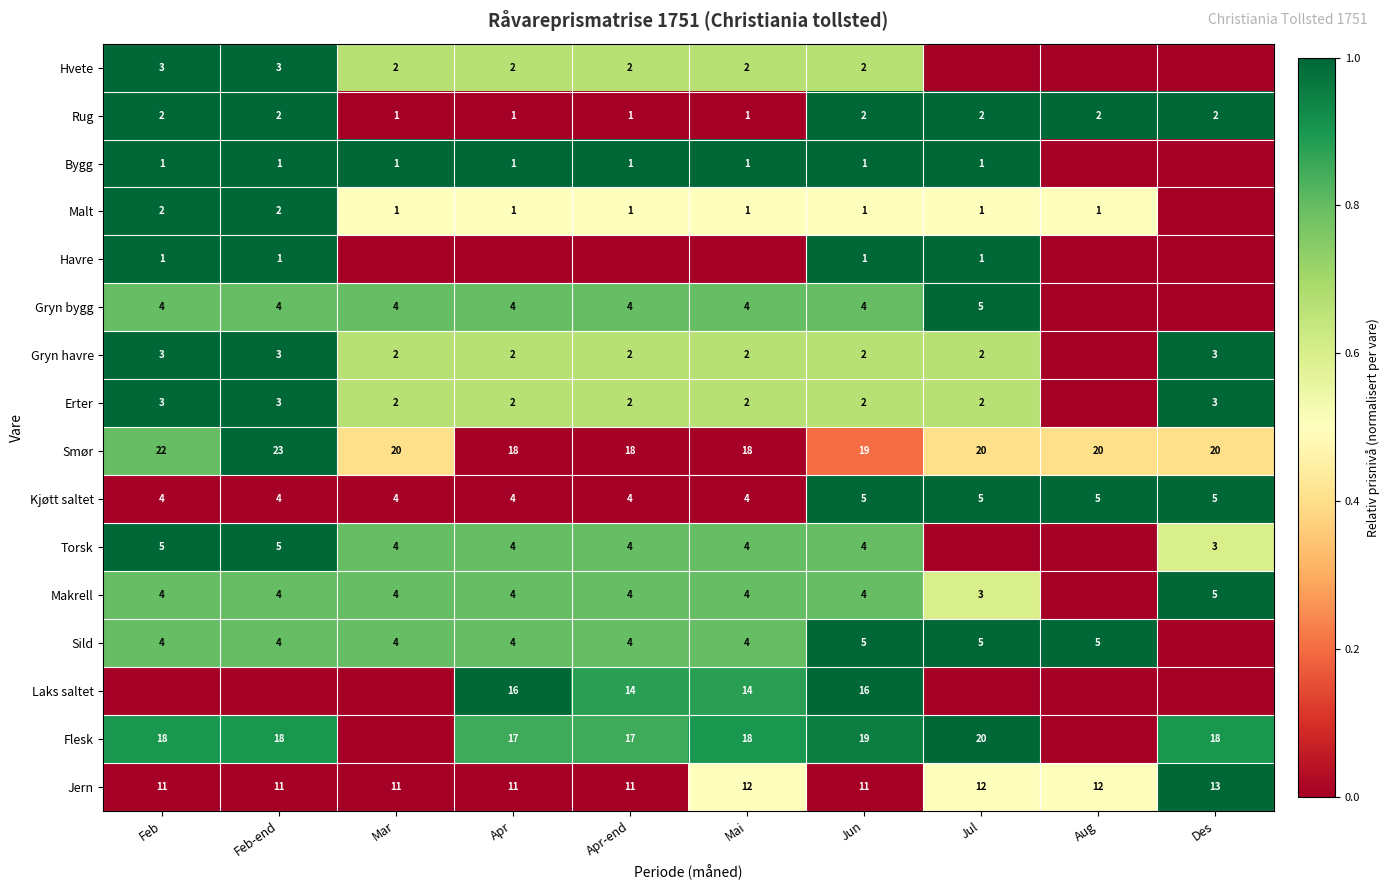

How many series are shown in this chart?

16